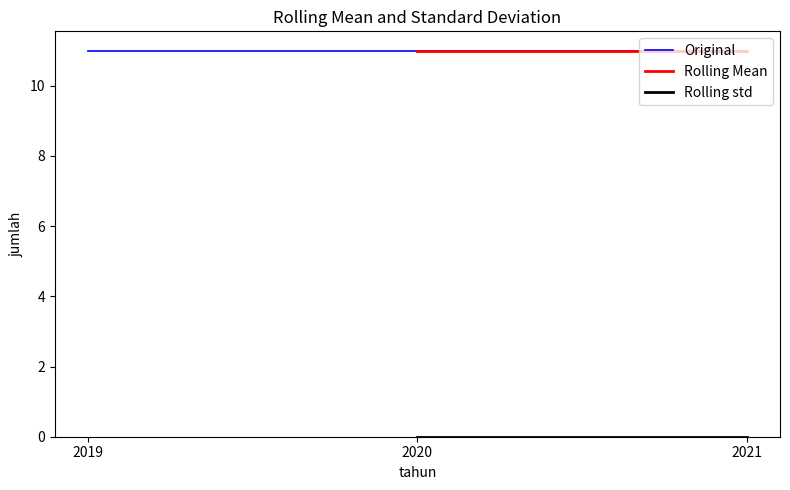

Which series has the largest total across all categories?

Original